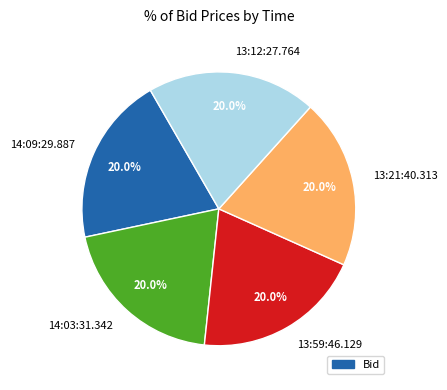

How many slices are in this pie chart?

5